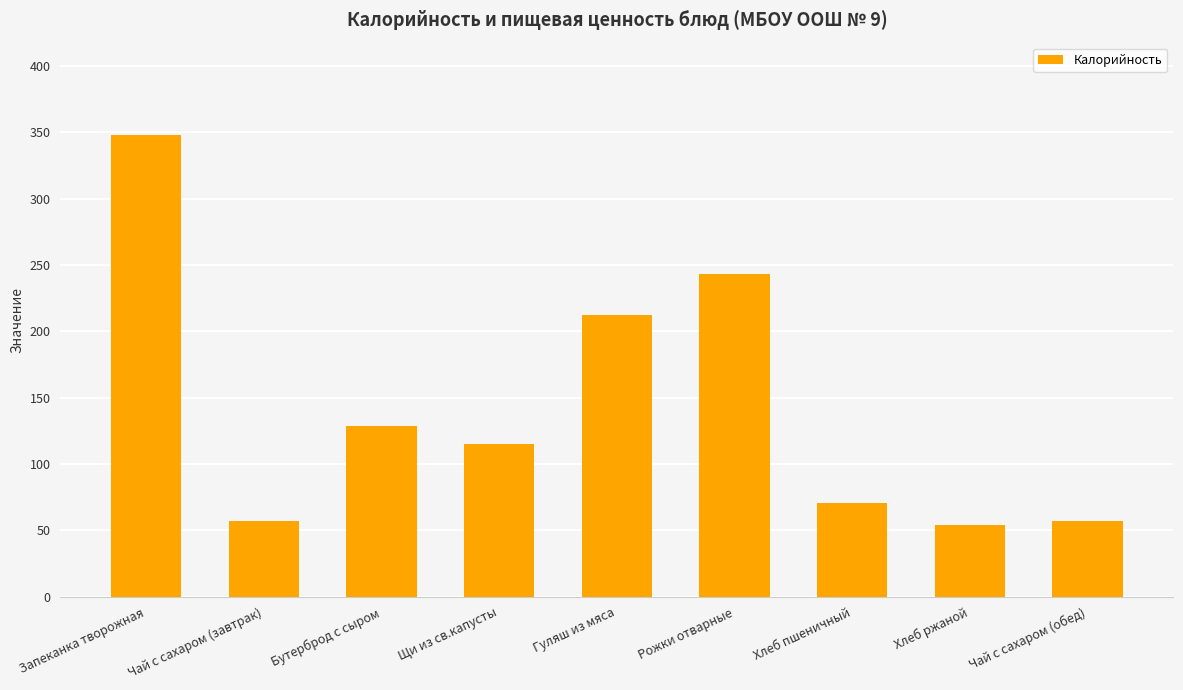

What is the label of the 8th bar from the right?

Чай с сахаром (завтрак)